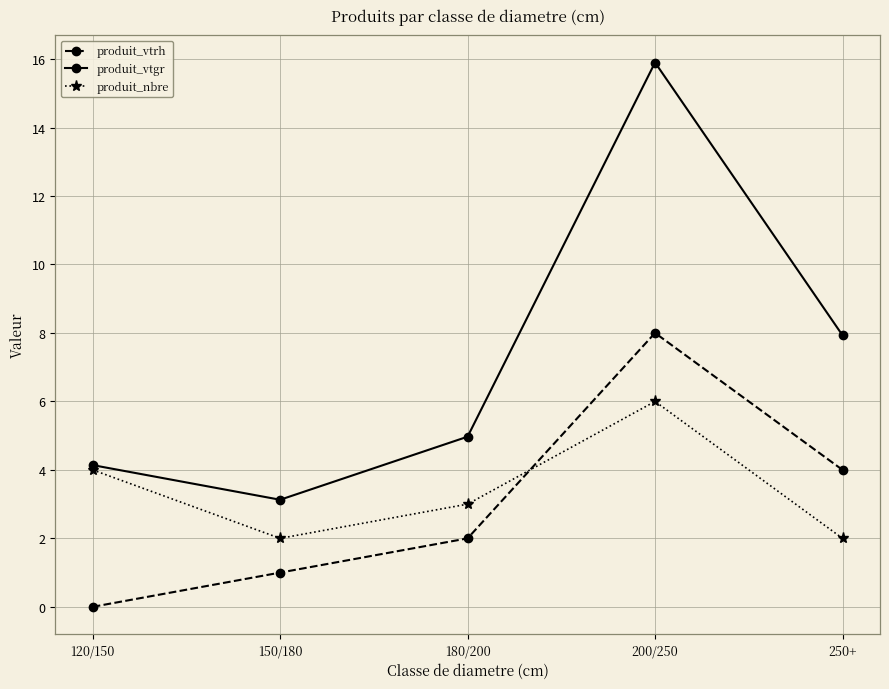

At which category does produit_vtrh reach its first local peak?

200/250